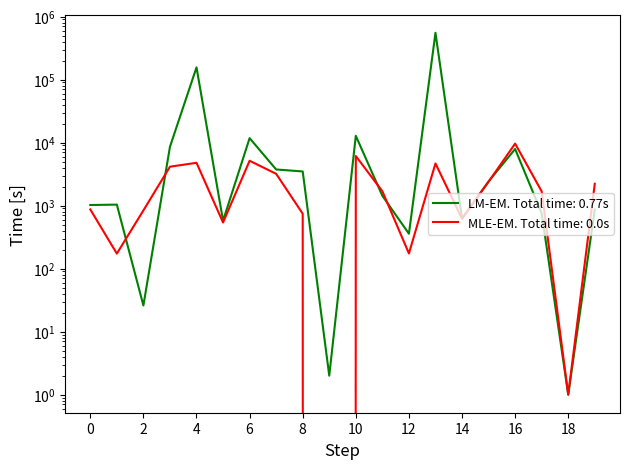

How many interior local valleys does the Followed series have?

6